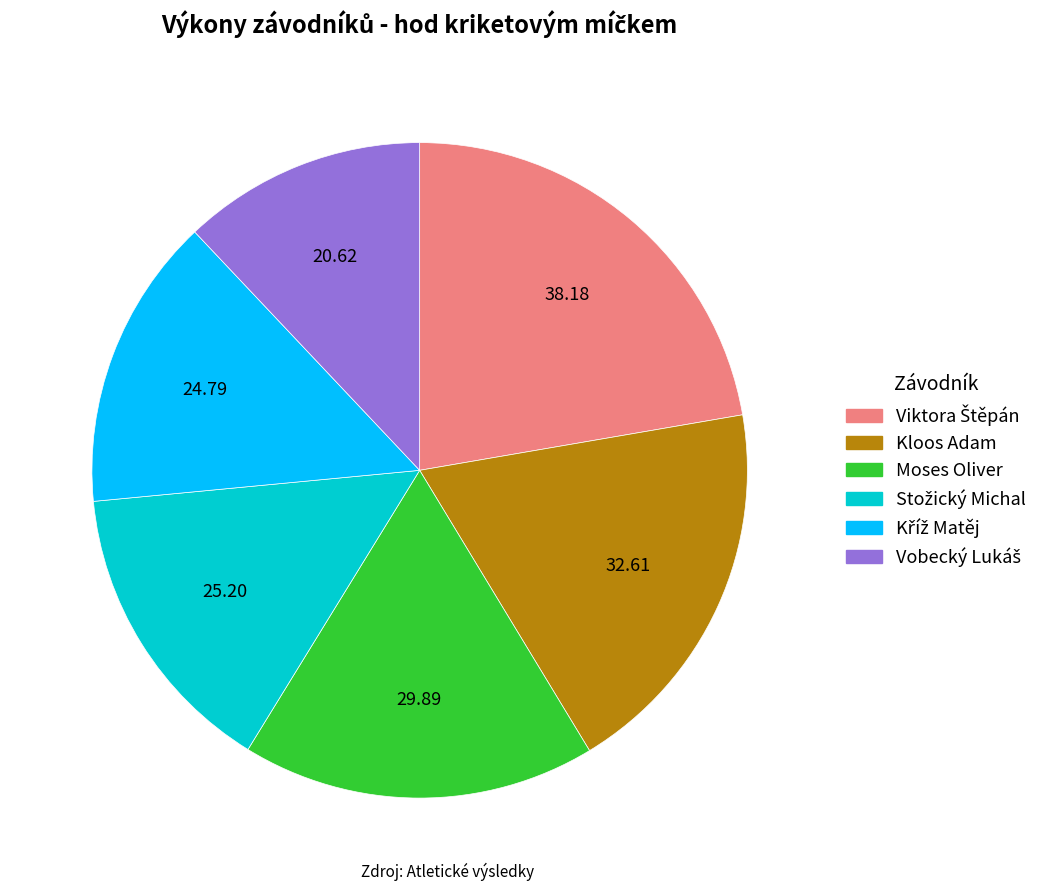

Is Kloos Adam the majority of the pie?

No